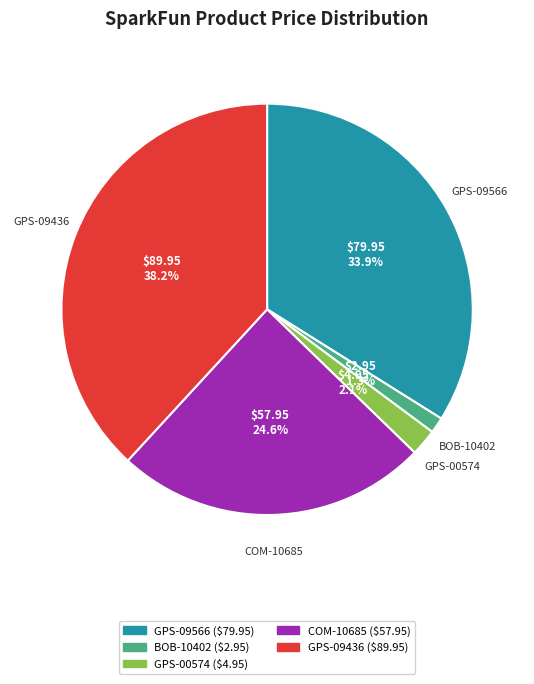

Which slice is the smallest?

BOB-10402